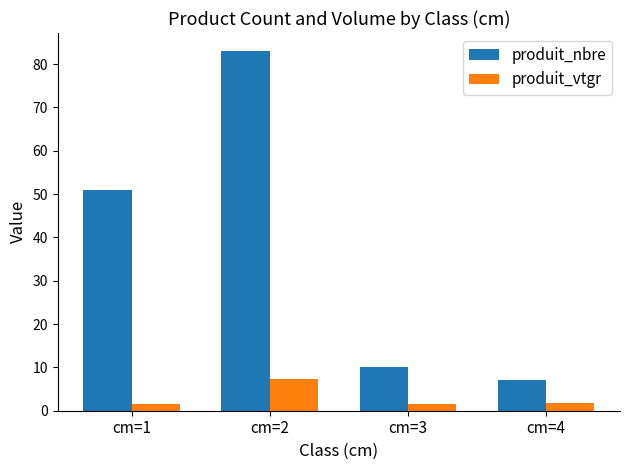

What is the maximum value shown in the chart?

83.0